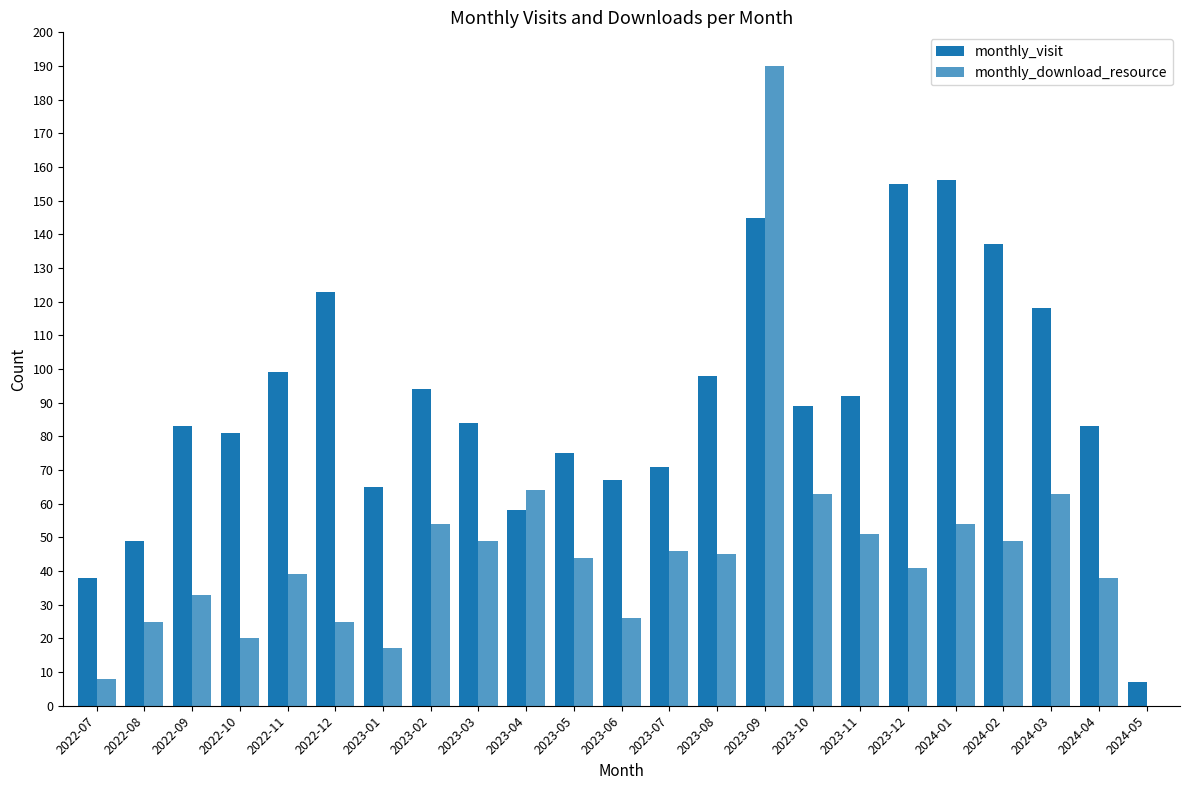

The monthly_download_resource series shows 49 at 2023-03. True or false?

True